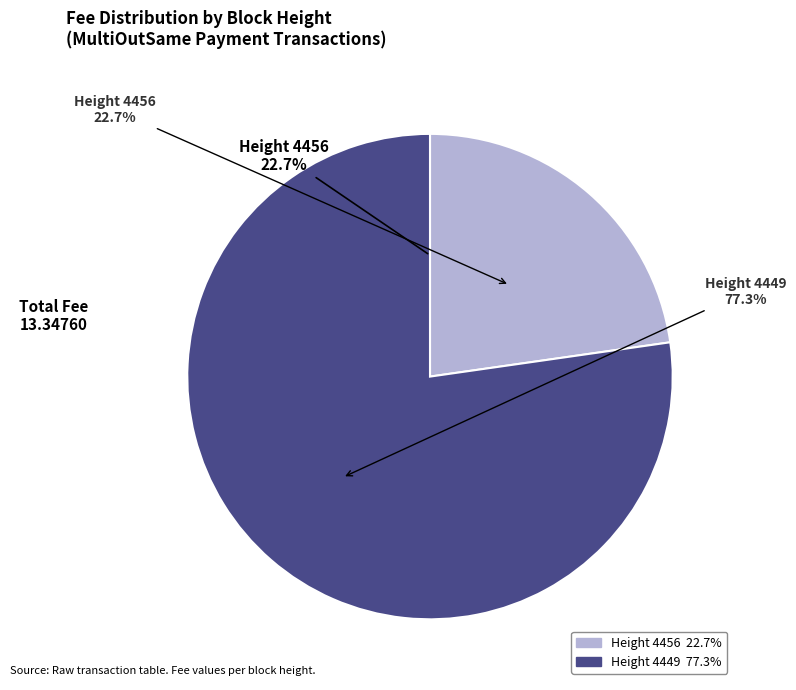

To the nearest percent, what portion does 4449 represent?

77%